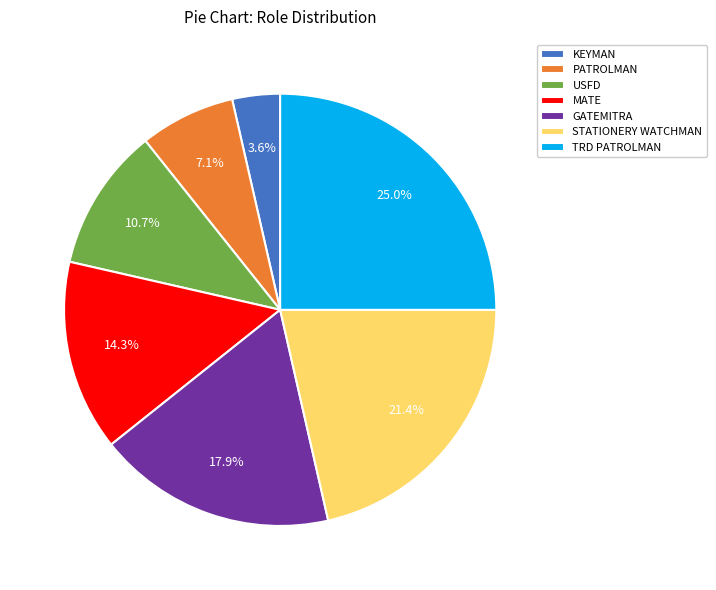

To the nearest percent, what is the difference between the PATROLMAN and TRD PATROLMAN slice percentages?

18%